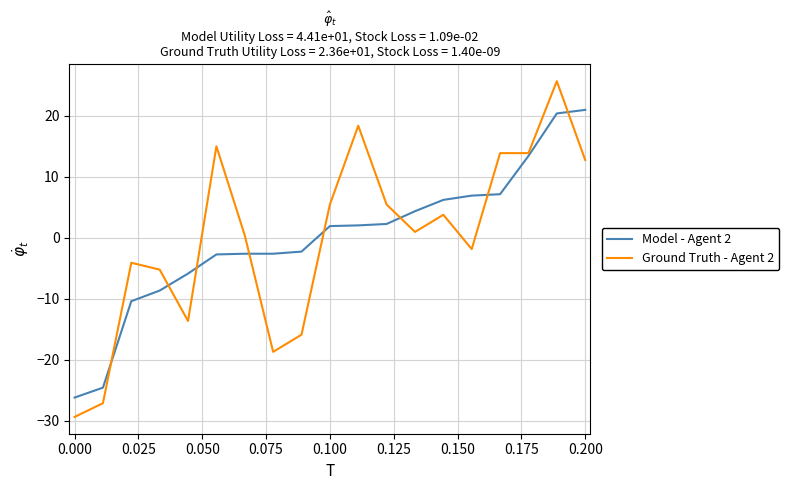

True or false: Ground Truth - Agent 2 and Model - Agent 2 intersect in this chart.

True